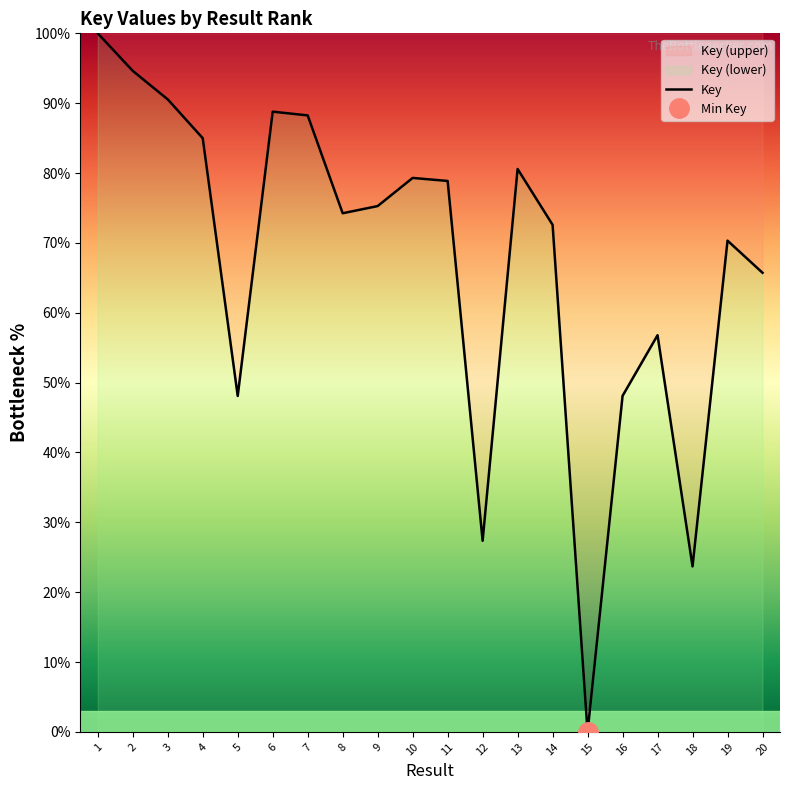

Where is the data nearest to the value 50?

16